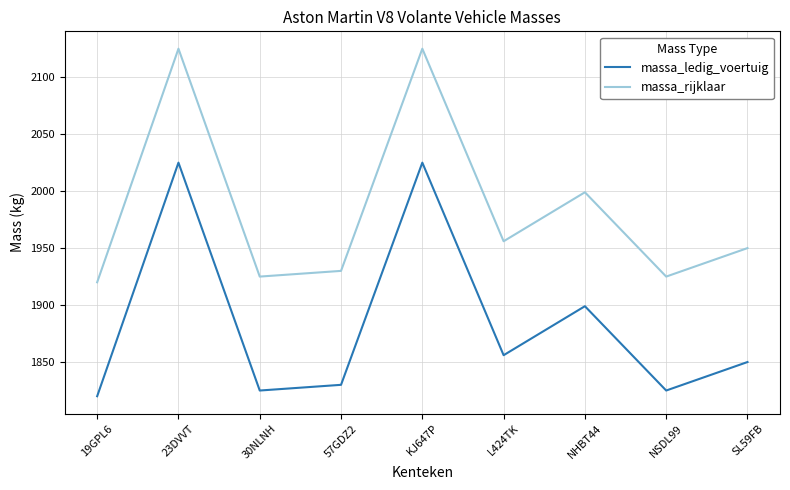

What is the total value across all series at KJ647P?

4150